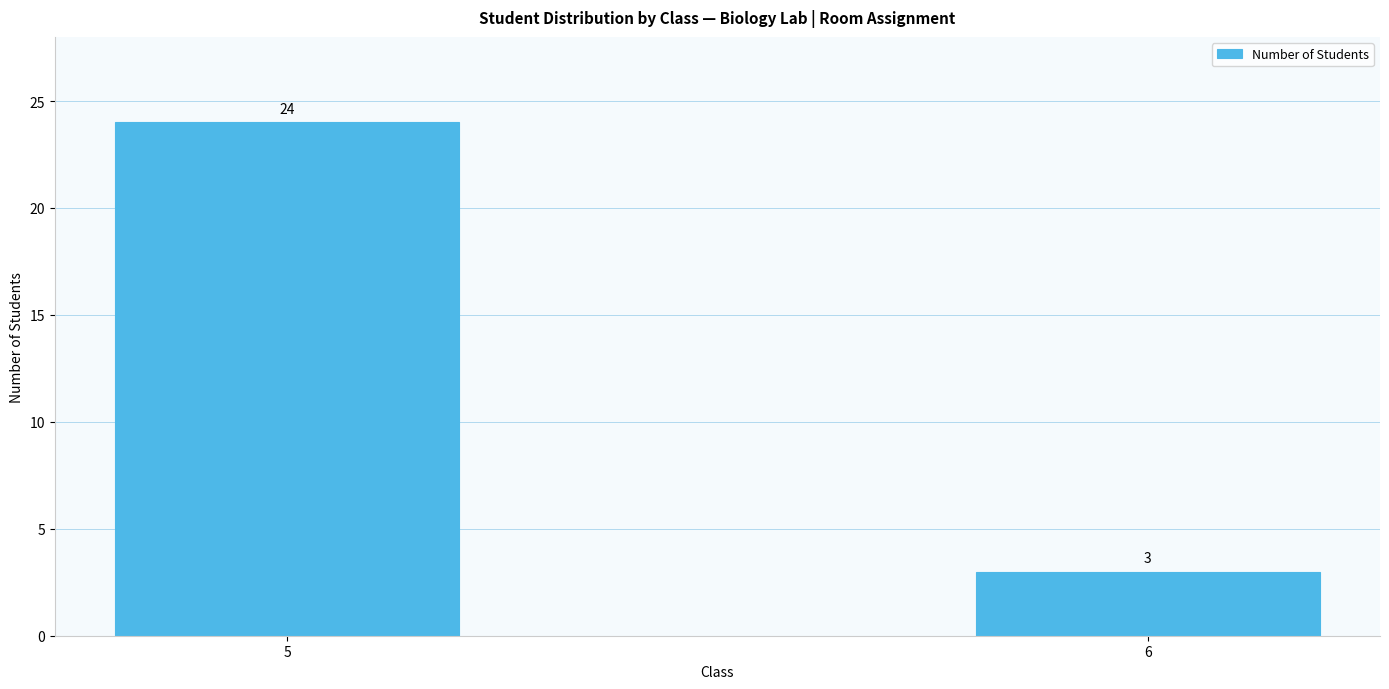

How many series are shown in this chart?

1